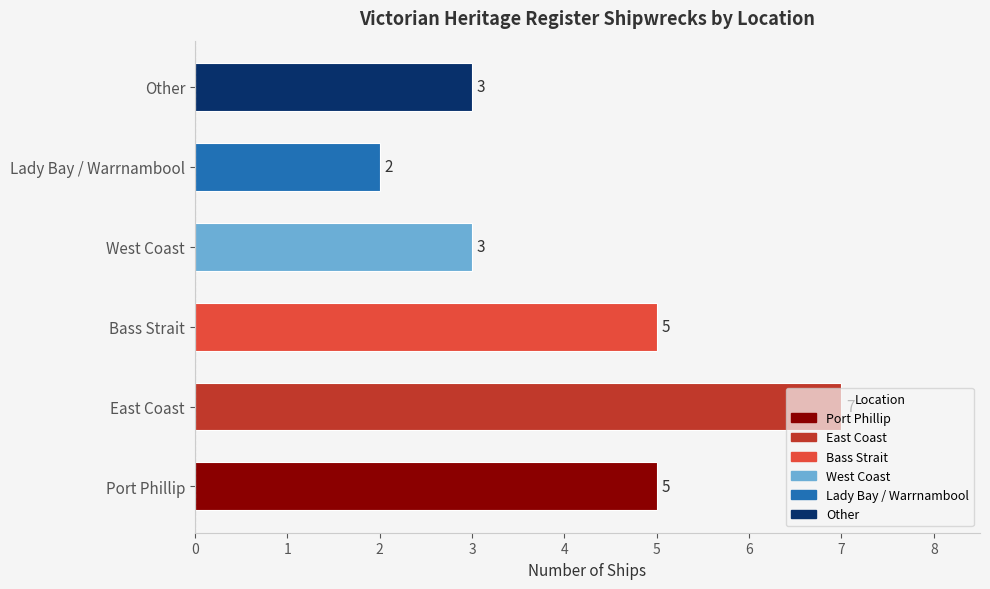

How many values are between 3 and 5?

4